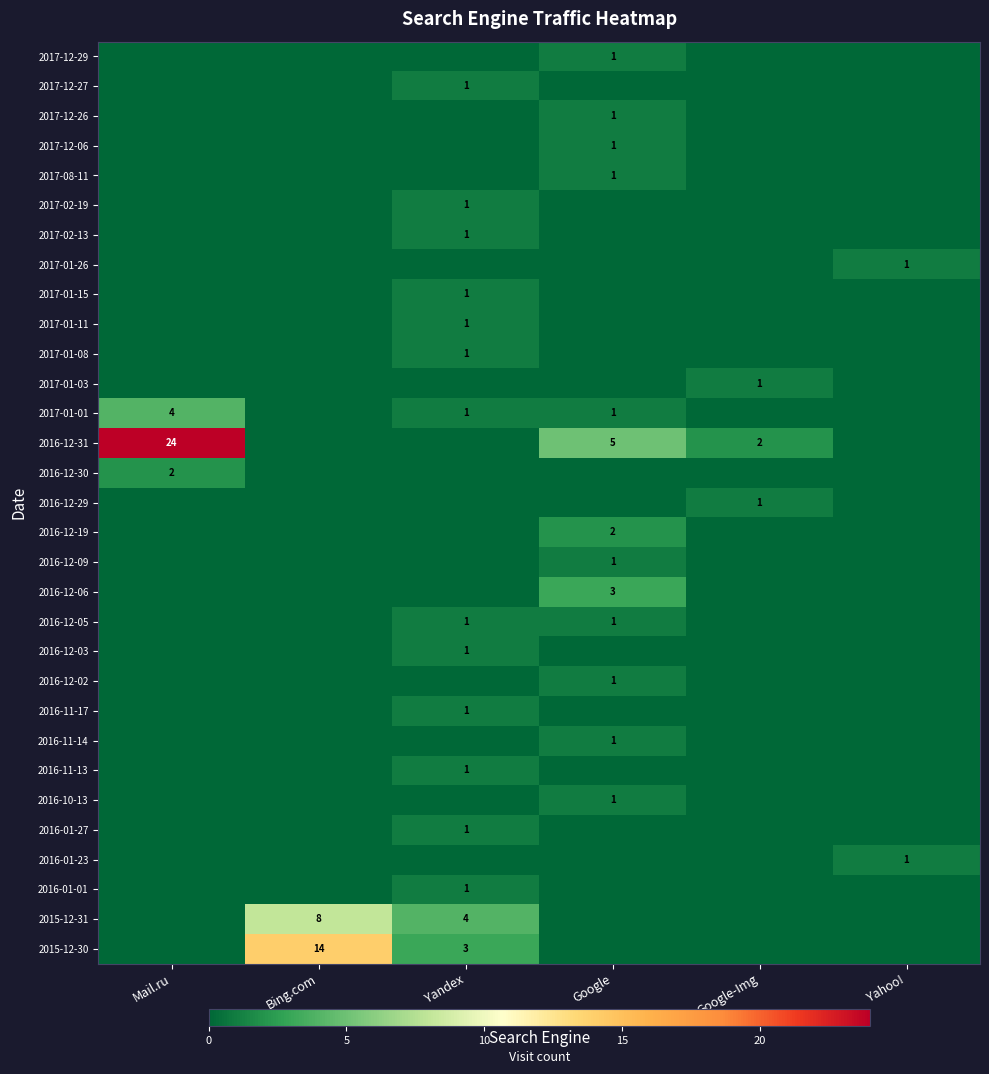

The 2015-12-31 series shows 4 at Yandex. True or false?

True